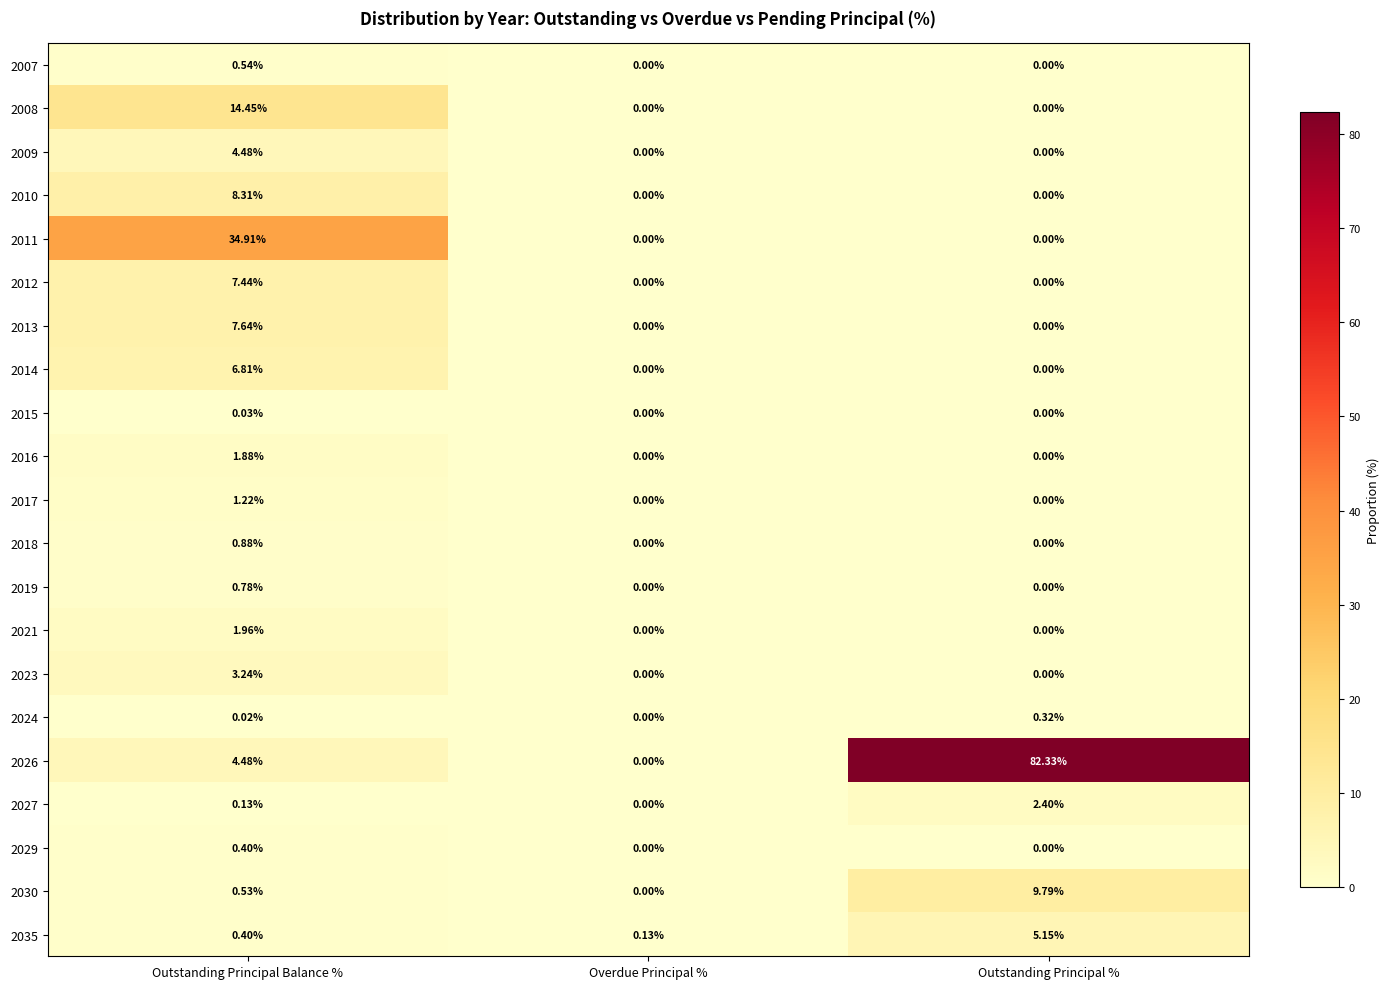

Where is 2024 nearest to the value 0?

Overdue Principal %